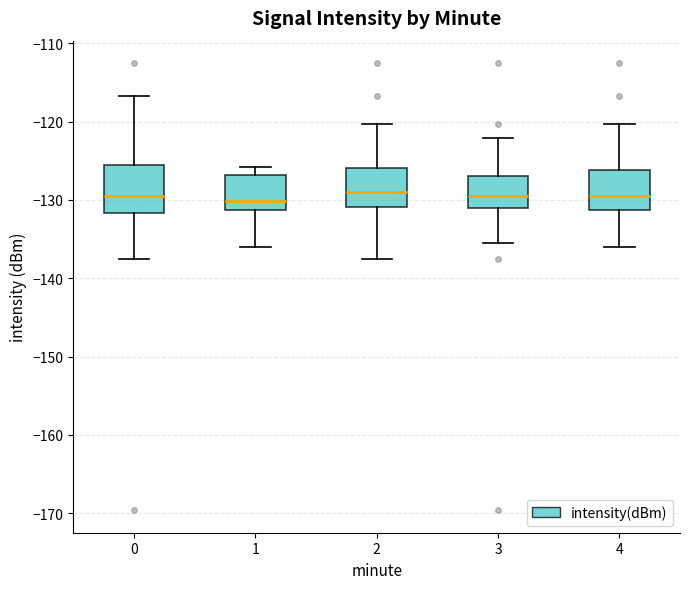

Comparing the boxes themselves (not the whiskers), which one is the tallest?

0